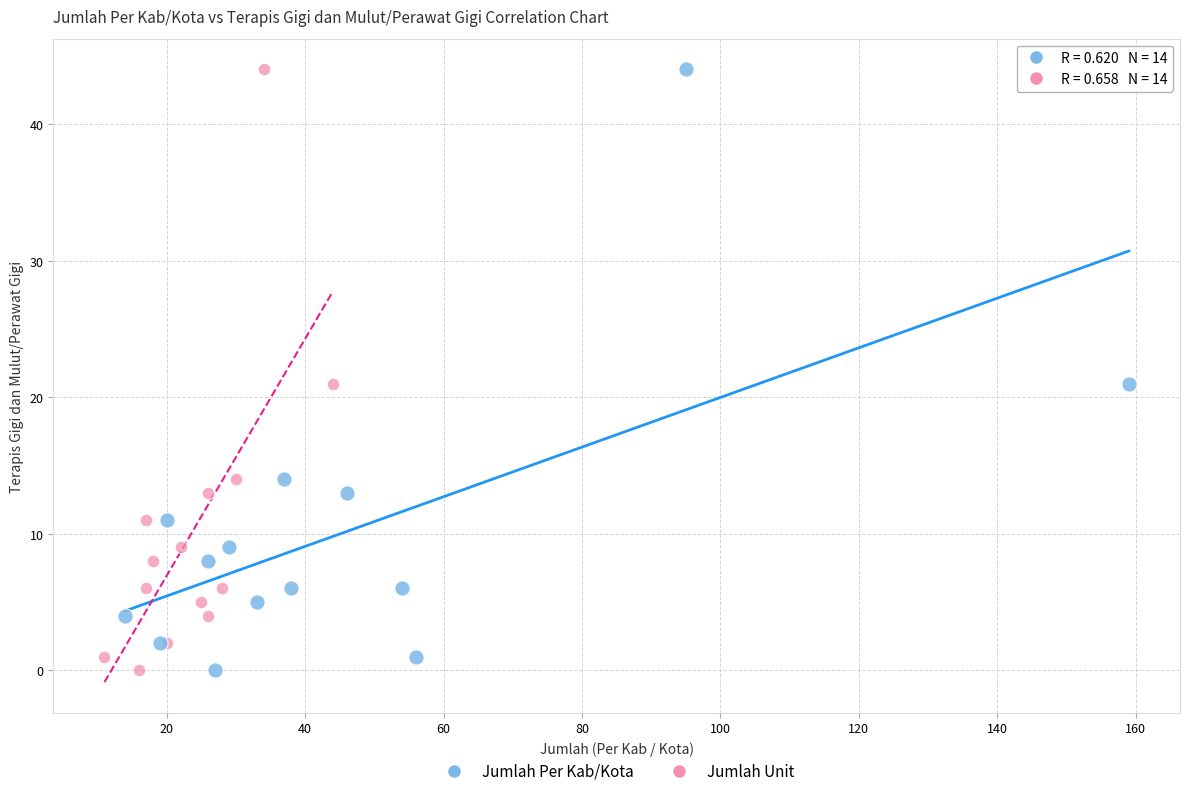

What are all the series names shown in the legend?

Jumlah Per Kab/Kota, Jumlah Unit